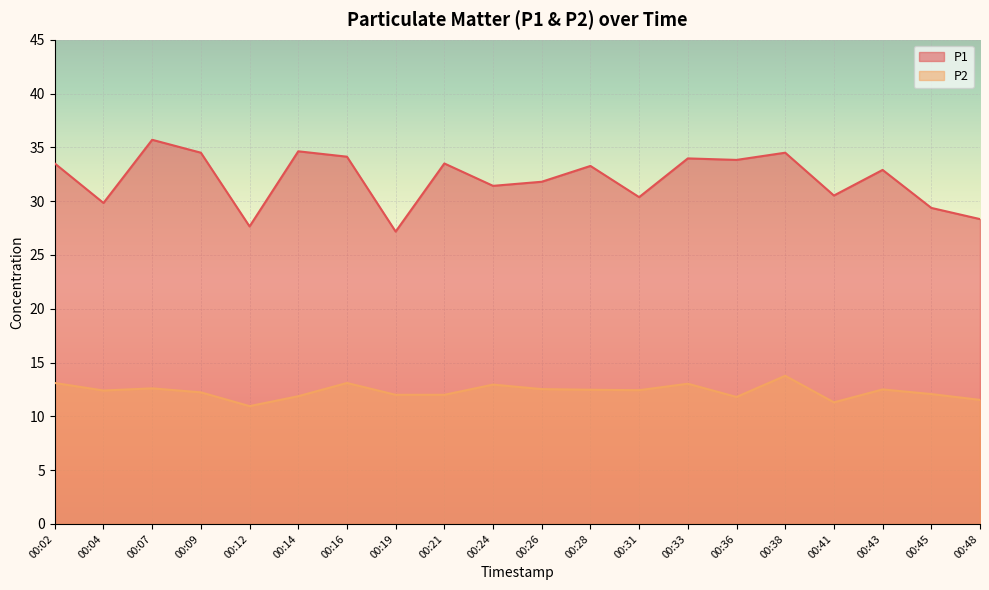

What is the sum of the P2 values at 00:33 and 00:43?

25.5